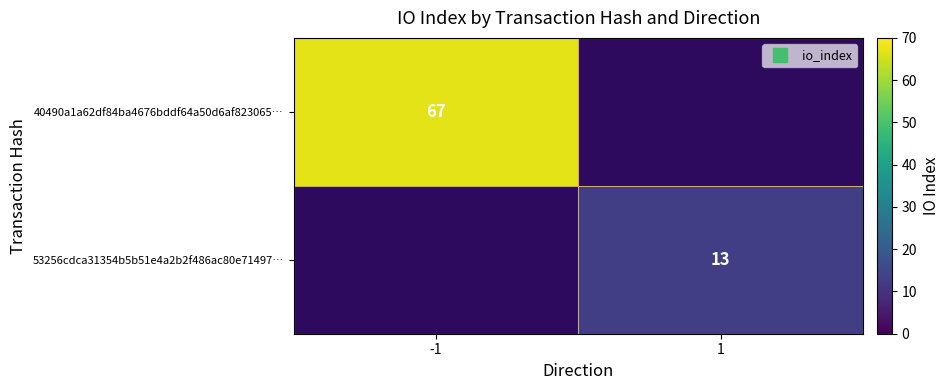

List the series in order of their overall mean, highest first.

40490a1a62df84ba4676bddf64a50d6af823065…, 53256cdca31354b5b51e4a2b2f486ac80e71497…